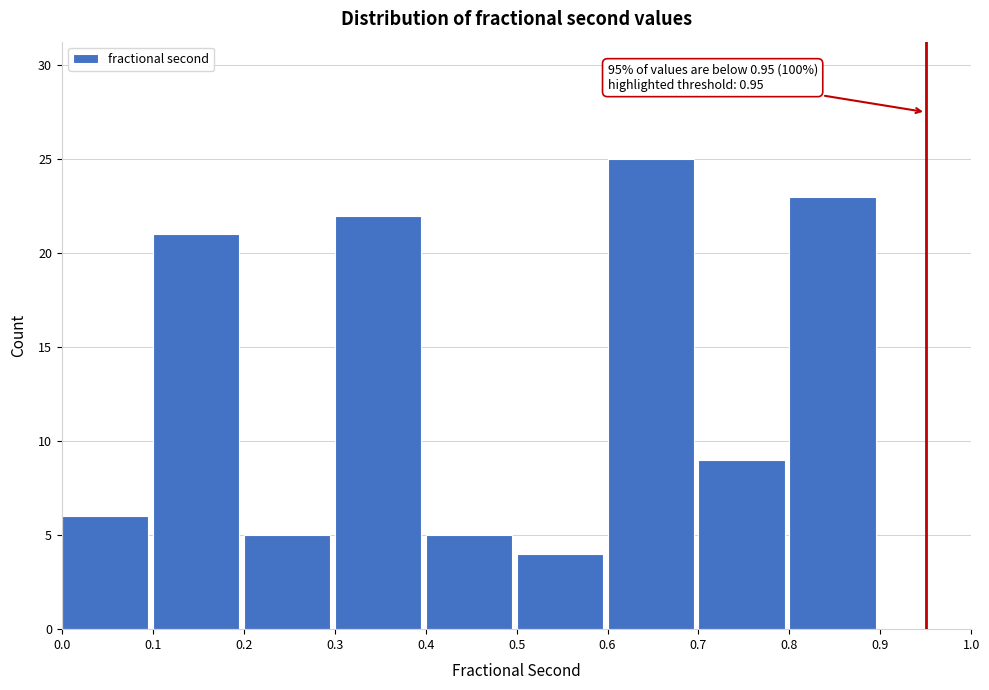

Which range on the x-axis has the tallest bar?

0.6 to 0.7